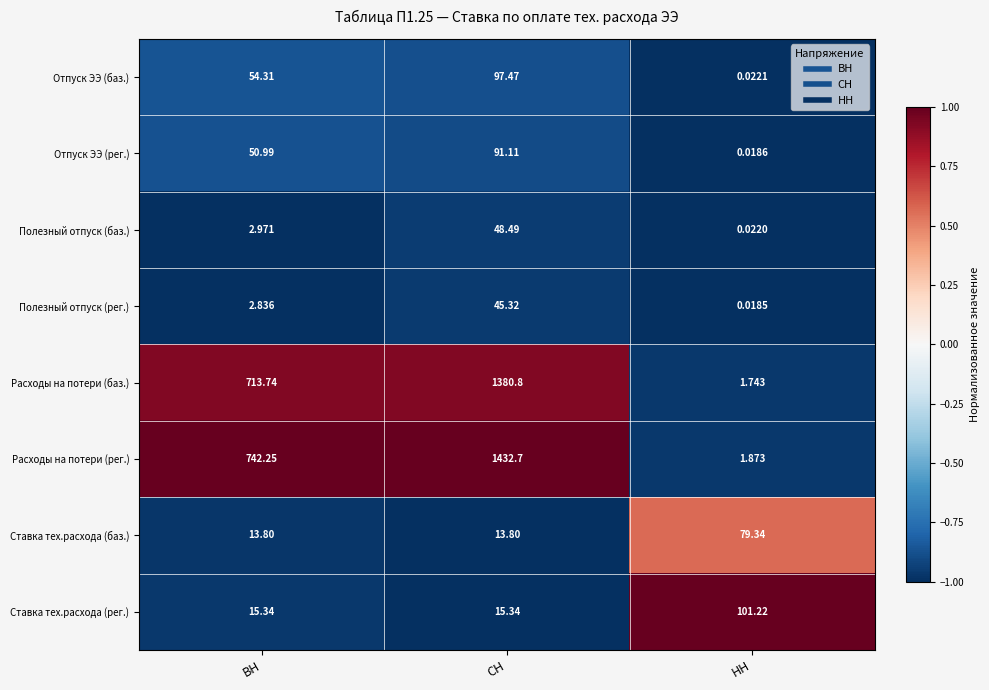

At ВН, list the series in order from largest to smallest.

Расходы на потери (рег.), Расходы на потери (баз.), Отпуск ЭЭ (баз.), Отпуск ЭЭ (рег.), Ставка тех.расхода (рег.), Ставка тех.расхода (баз.), Полезный отпуск (баз.), Полезный отпуск (рег.)